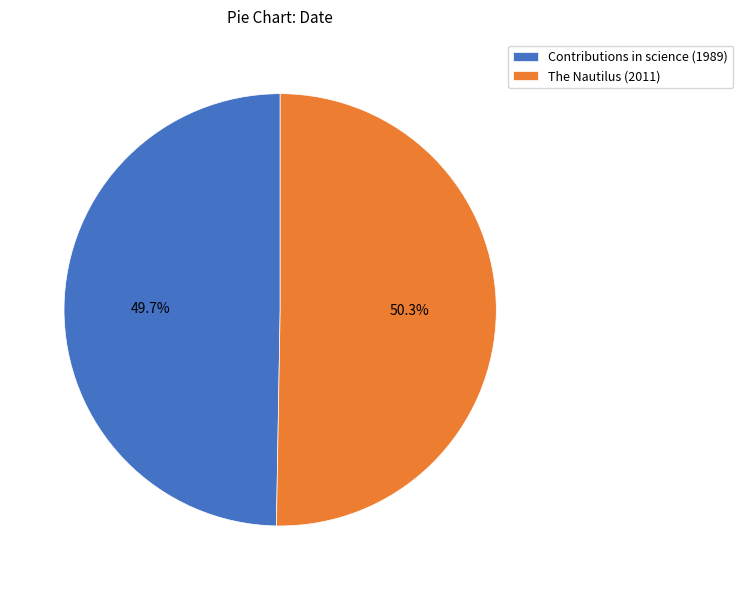

Count the number of slices in the pie.

2